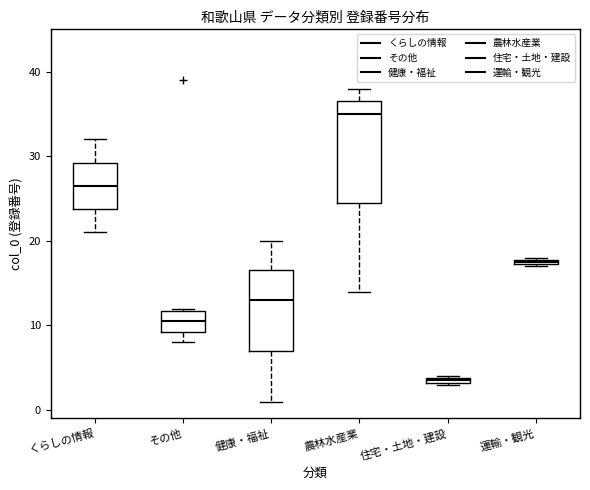

Which box has the lowest median line?

住宅・土地・建設